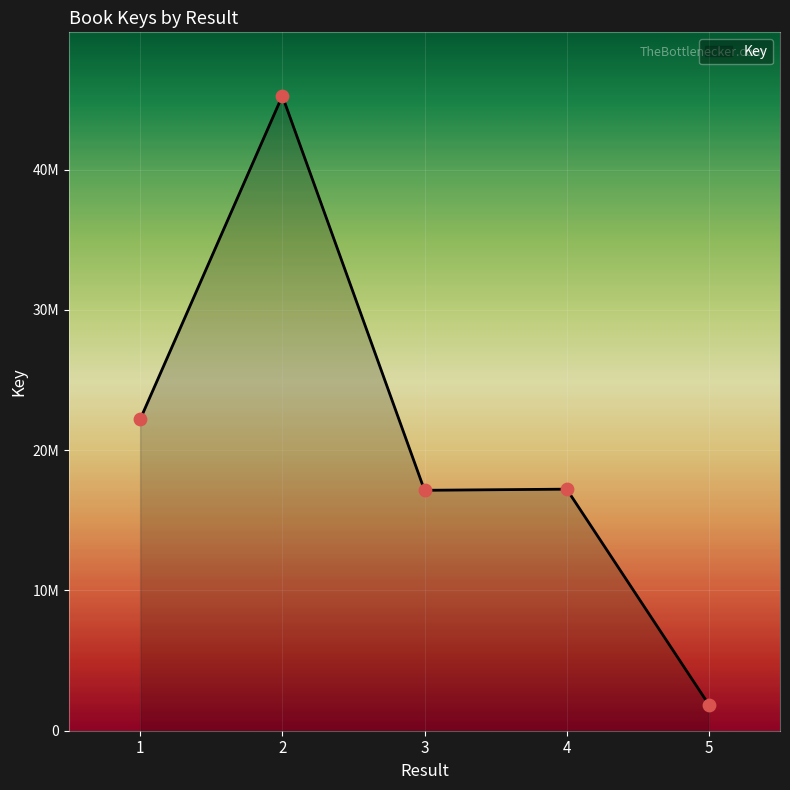

What is the change in value from 2 to 5?

-43402256